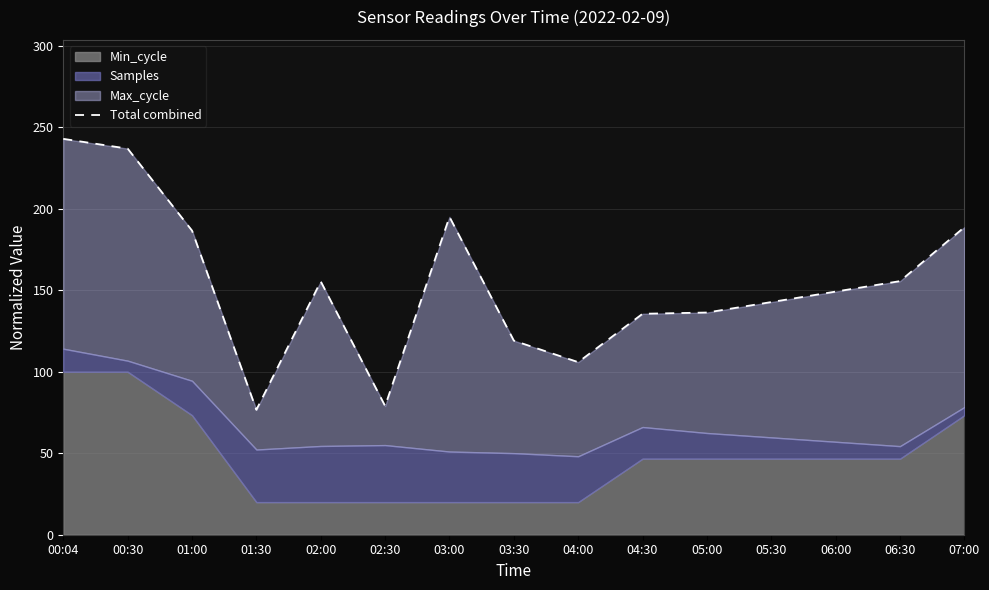

Does the chart have visible grid lines?

Yes